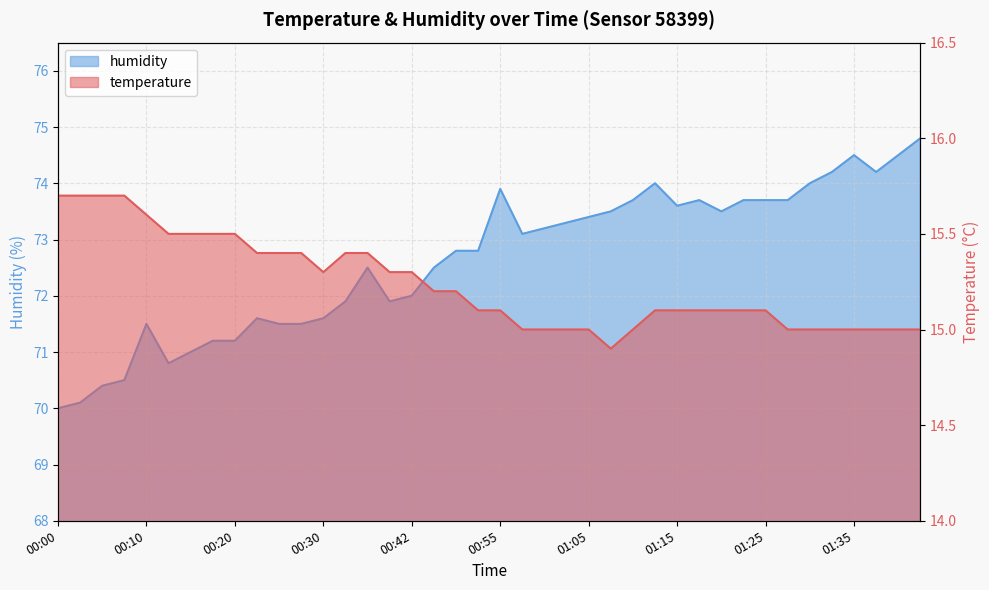

What is the maximum value shown in the chart?

74.8